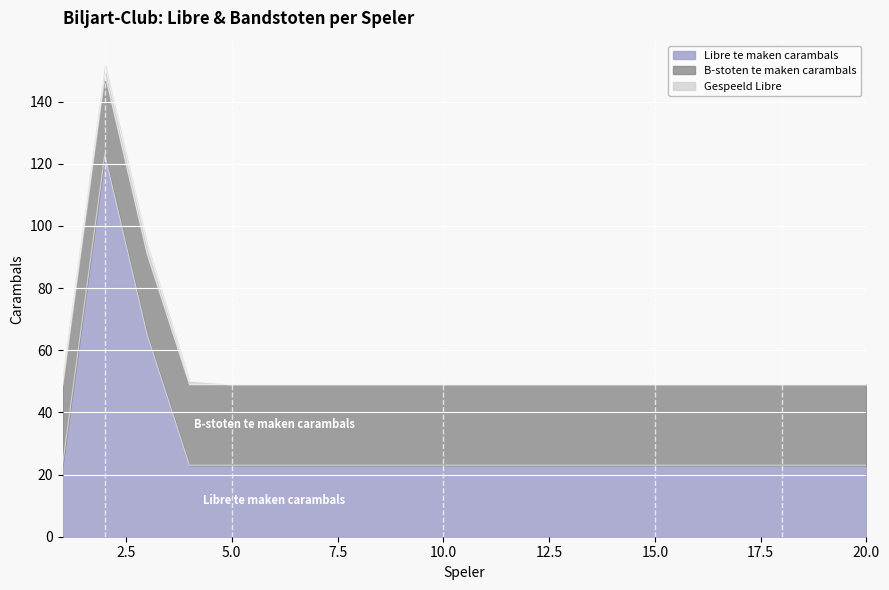

How many intersections are there between B-stoten te maken carambals and Libre te maken carambals?

2